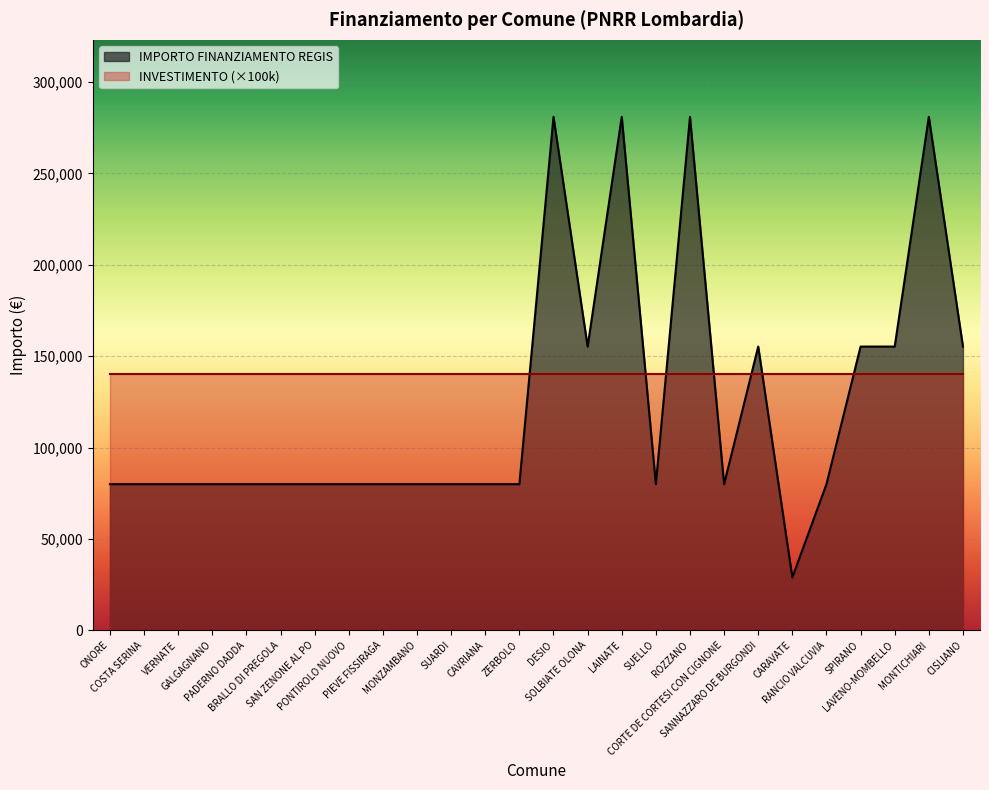

What is the label of the 16th point from the right?

SUARDI